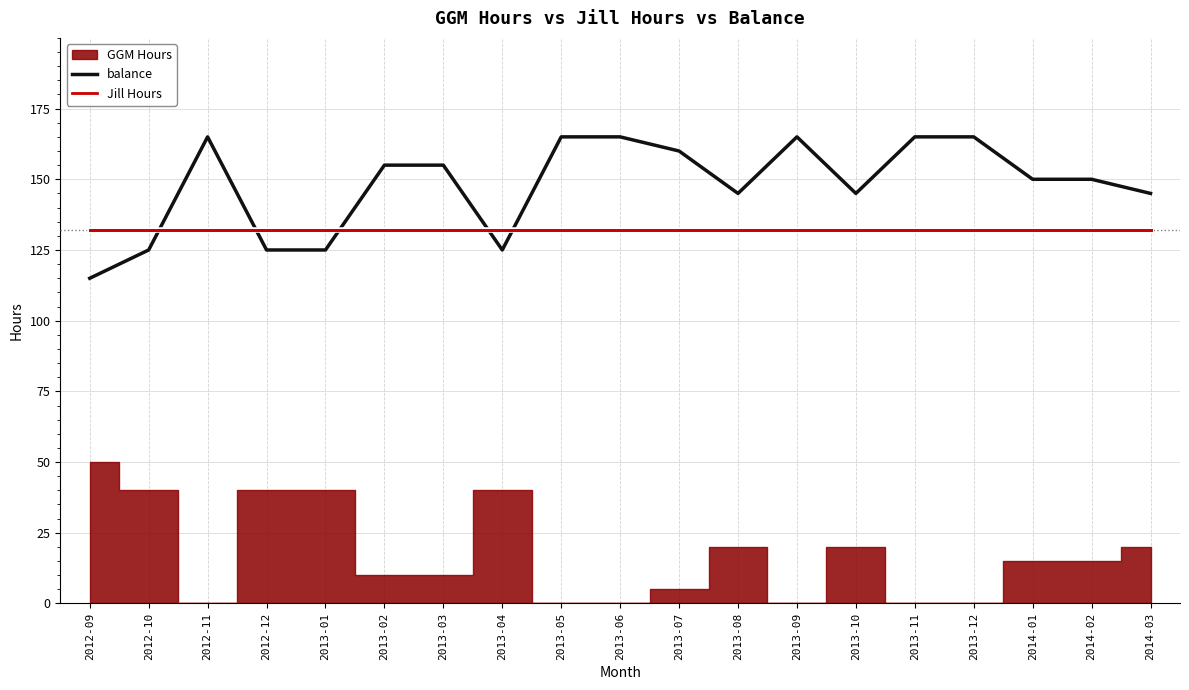

Which series ends up on top after the final intersection of balance and Jill Hours?

balance